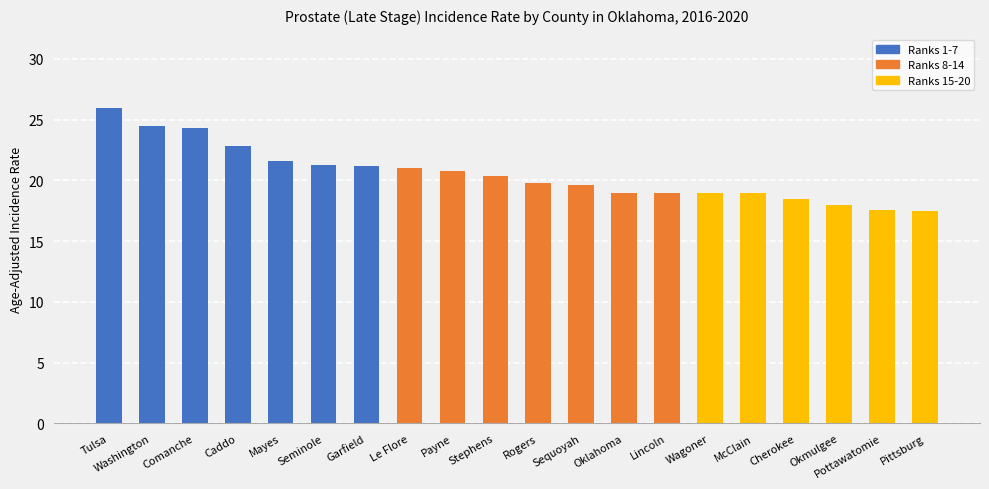

What is the approximate value at Stephens?

20.4